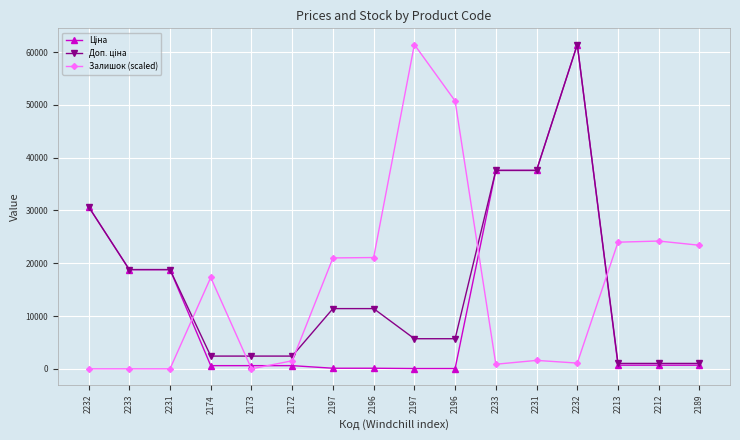

The Залишок (scaled) series shows 75950.8 at 2196. True or false?

False